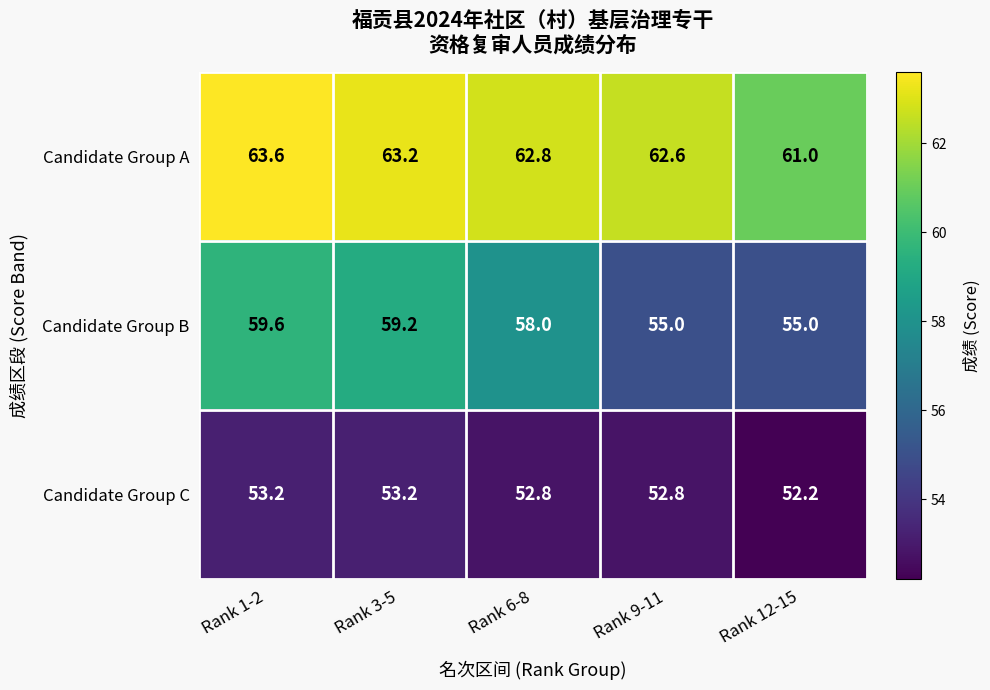

Read the Candidate Group C value at Rank 1-2.

53.2